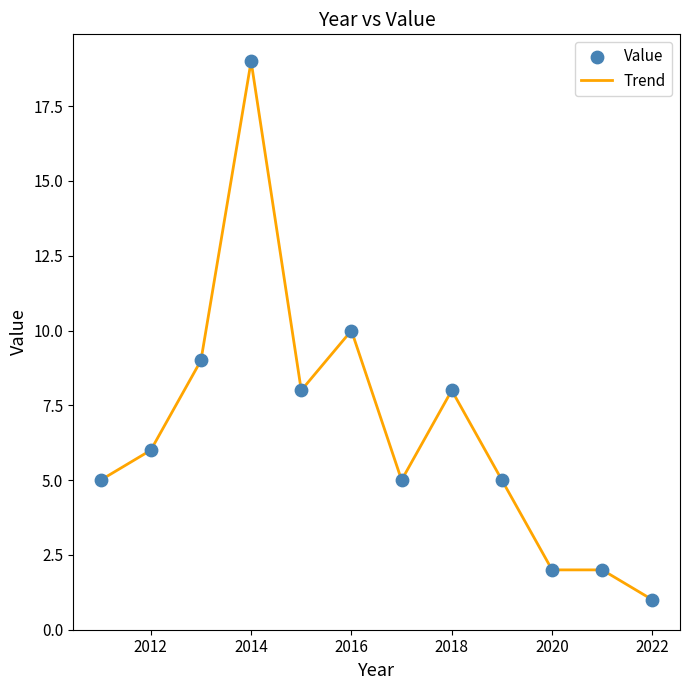

What is the maximum value shown in the chart?

19